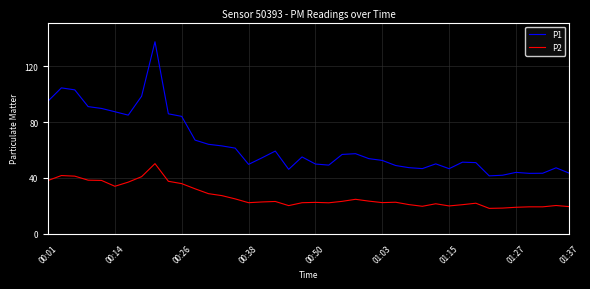

What is the difference between the maximum and minimum values in the P1 series?

96.2